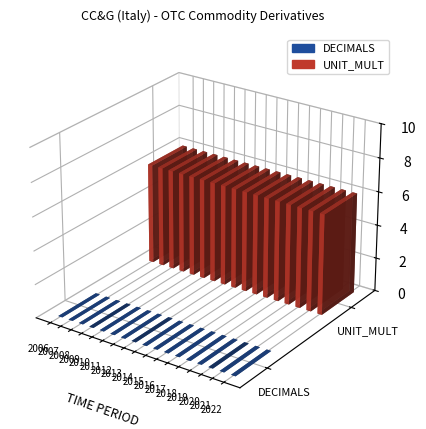

The UNIT_MULT series shows 6 at 2007. True or false?

True